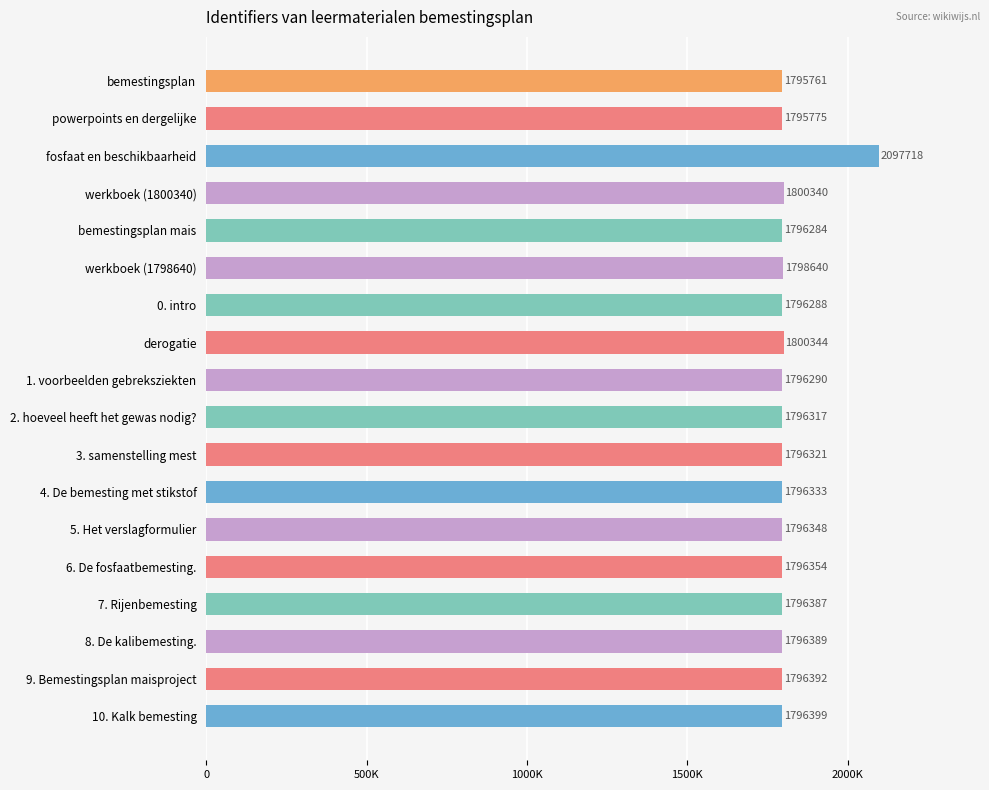

Does the chart contain any negative values?

No